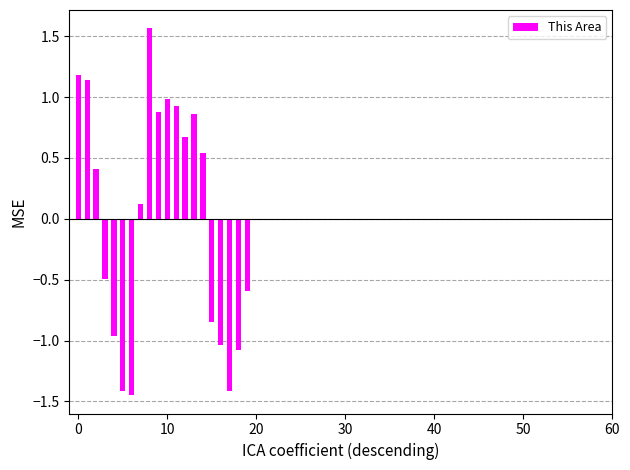

What is the difference between the maximum and minimum values?

3.0